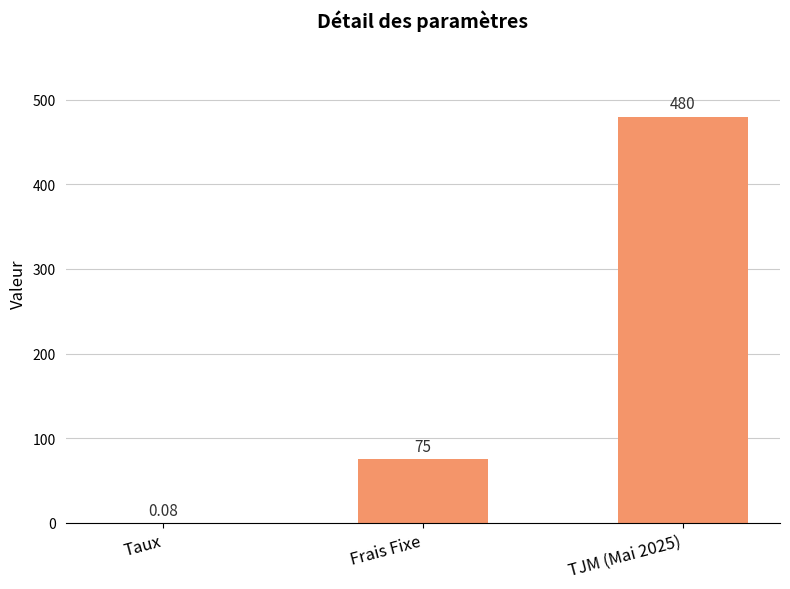

What is the change in value from Frais Fixe to TJM (Mai 2025)?

+405.0